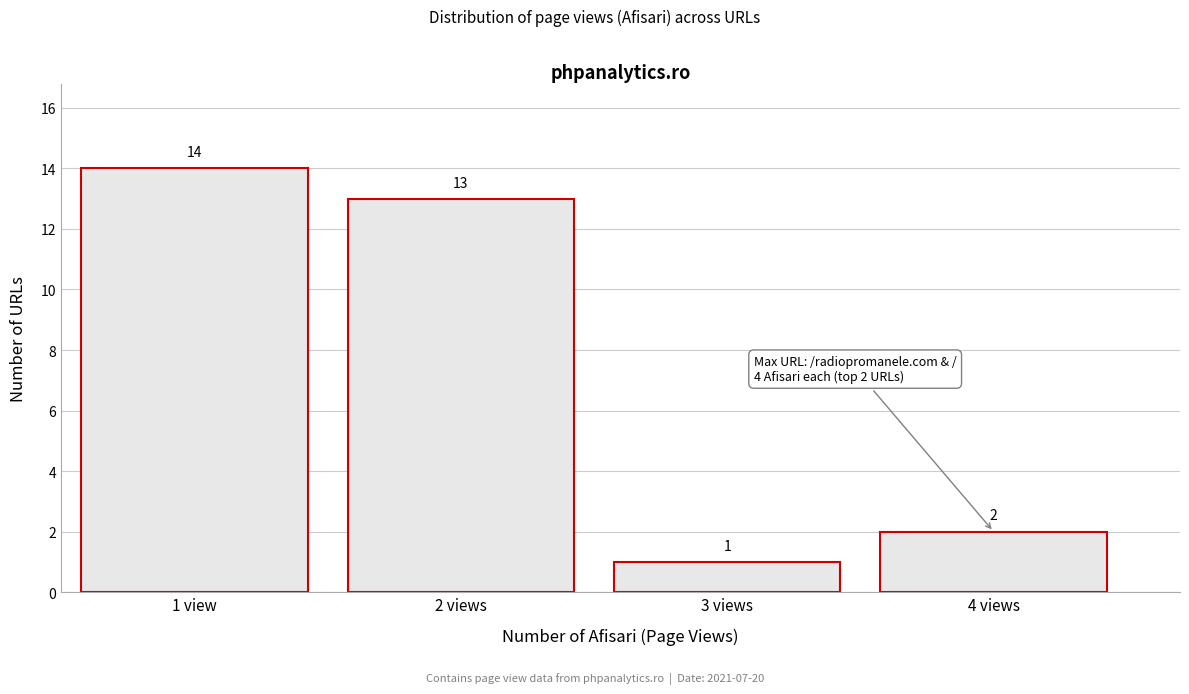

Reading left to right, extract all data points from this chart.

1 view=14	2 views=13	3 views=1	4 views=2